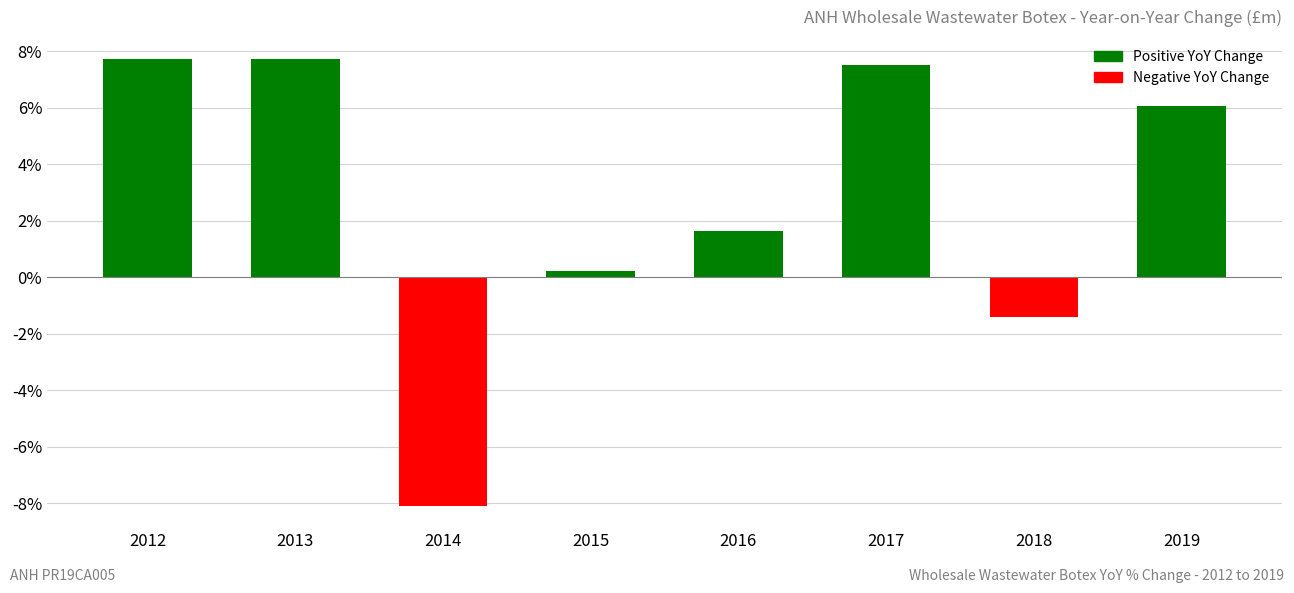

Which has a higher value, 2018 or 2015?

2015